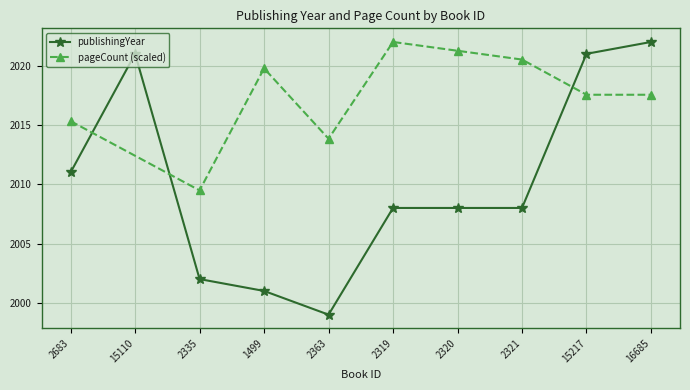

What is the smallest value displayed?

1999